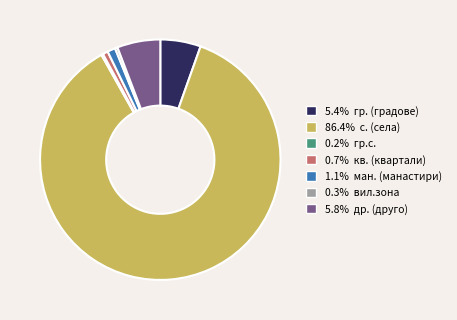

Does 0.7% кв. (квартали) account for over 50% of the chart?

No